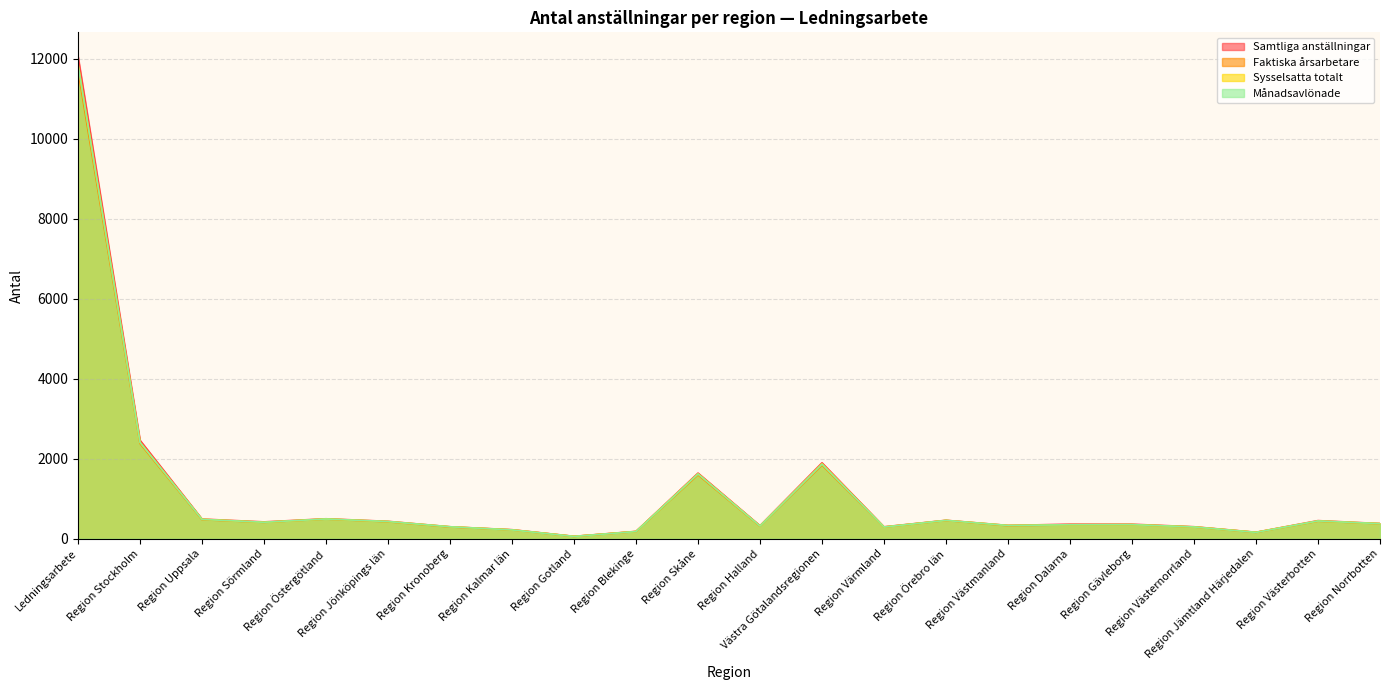

What are all the series names shown in the legend?

Samtliga anställningar, Faktiska årsarbetare, Sysselsatta totalt, Månadsavlönade